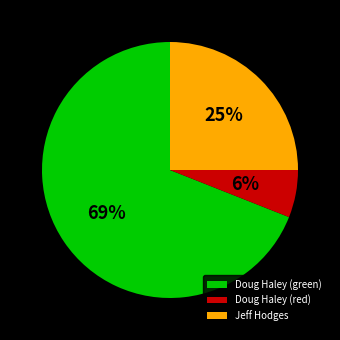

To the nearest percent, what percentage of the pie is Jeff Hodges?

25%